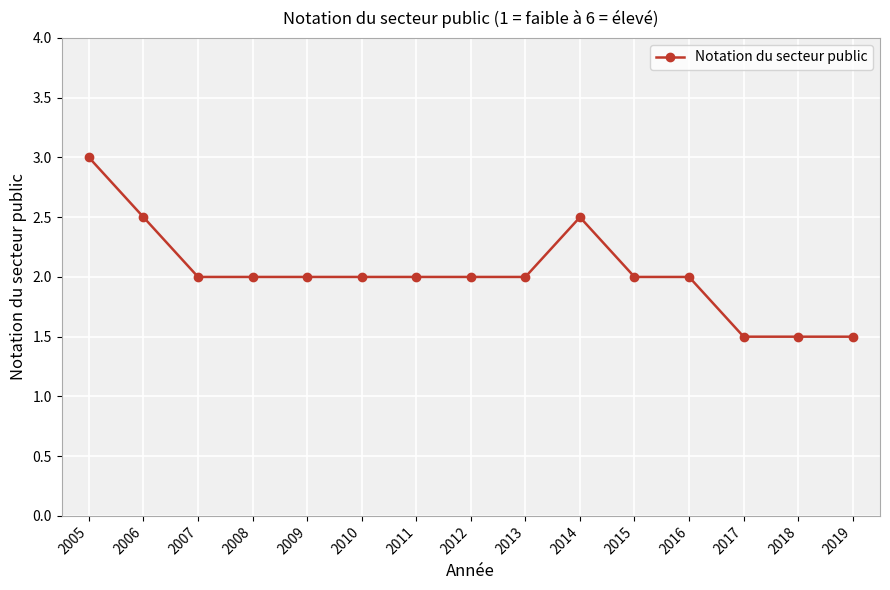

Which label corresponds to the largest value in the chart?

2005